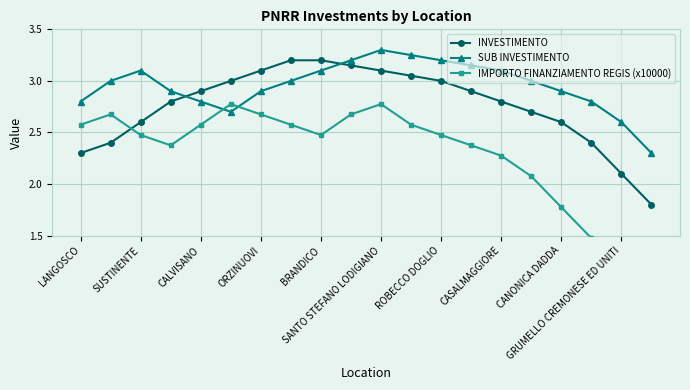

How many lines are shown in the chart?

3